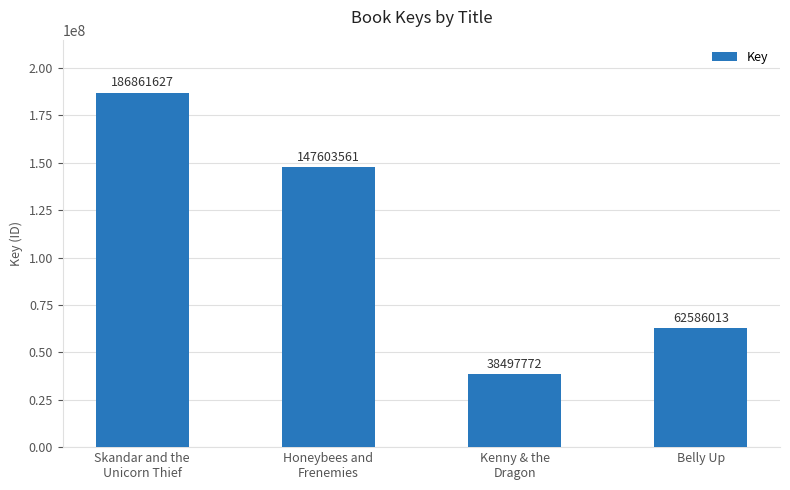

How many values are below 147603561?

2